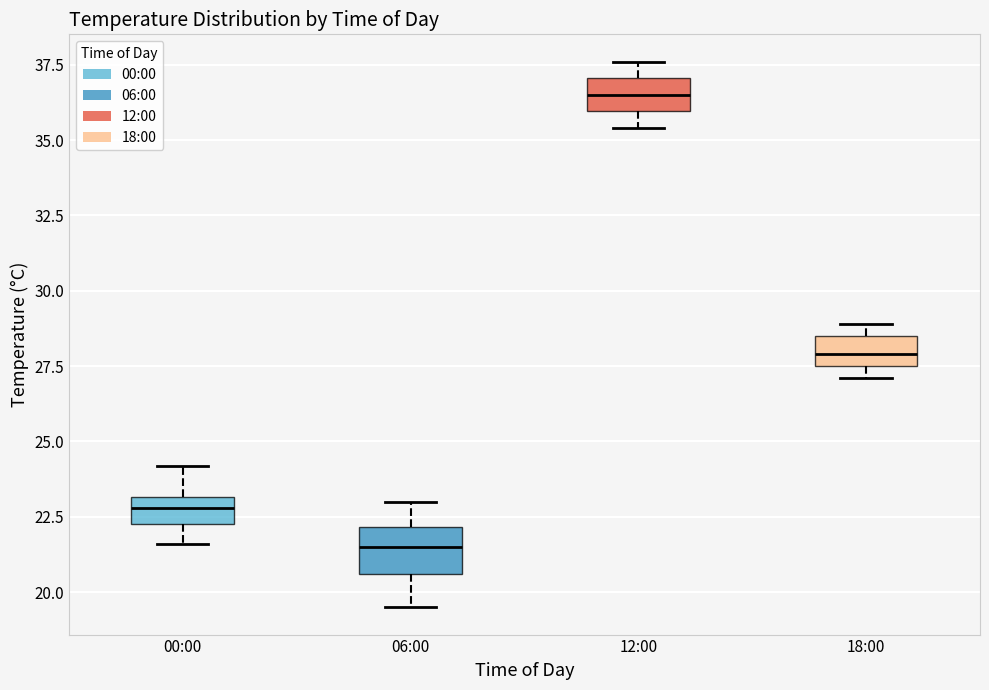

Where does the upper whisker of the box for 00:00 end on the y-axis? The values are not printed on the chart, so give them approximately, as read against the axis.

24.0